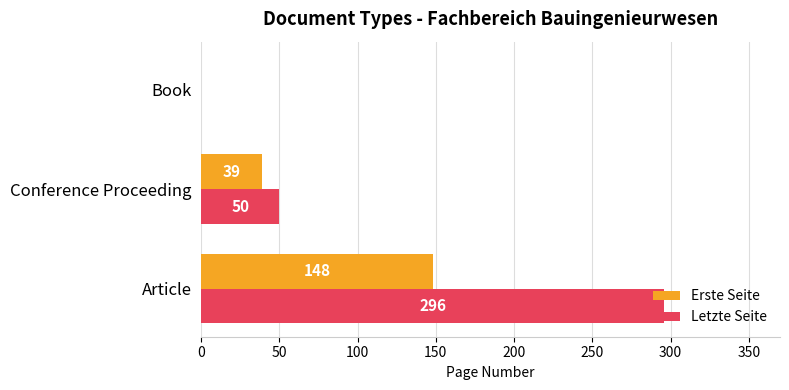

The value of Letzte Seite at Article is 296. True or false?

True